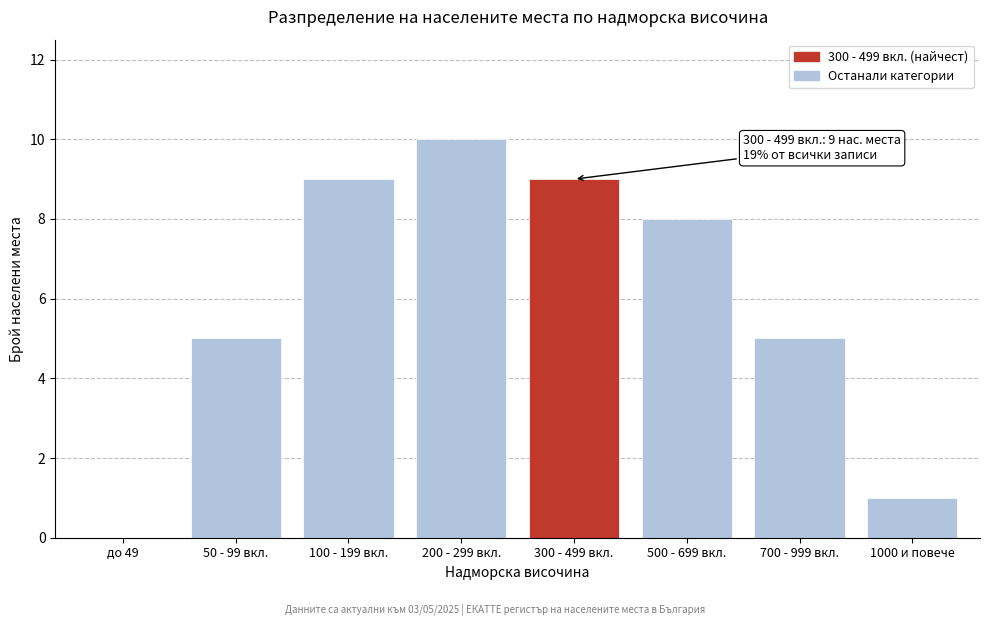

Reading left to right, transcribe all the data shown in this chart.

до 49=0	50 - 99 вкл.=5	100 - 199 вкл.=9	200 - 299 вкл.=10	300 - 499 вкл.=9	500 - 699 вкл.=8	700 - 999 вкл.=5	1000 и повече=1